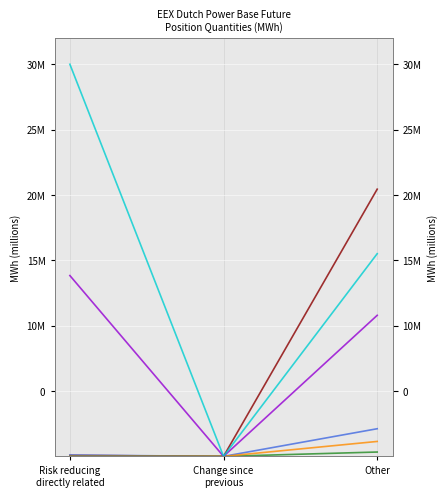

What position from the left is Change since
previous?

2